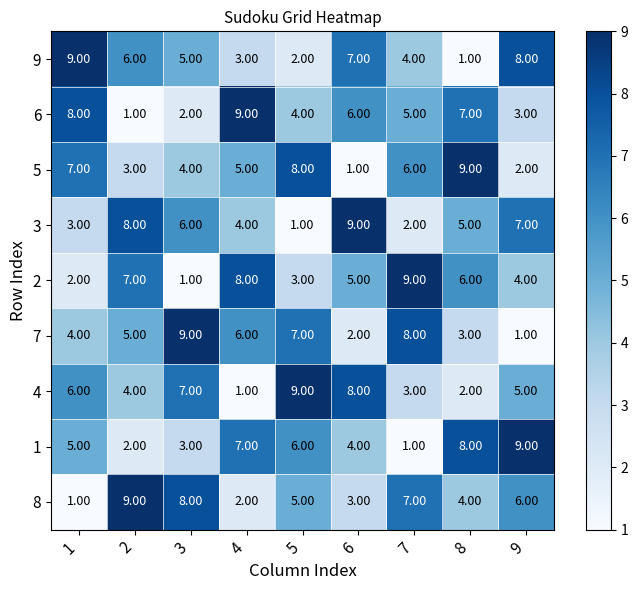

What is the smallest value displayed?

1